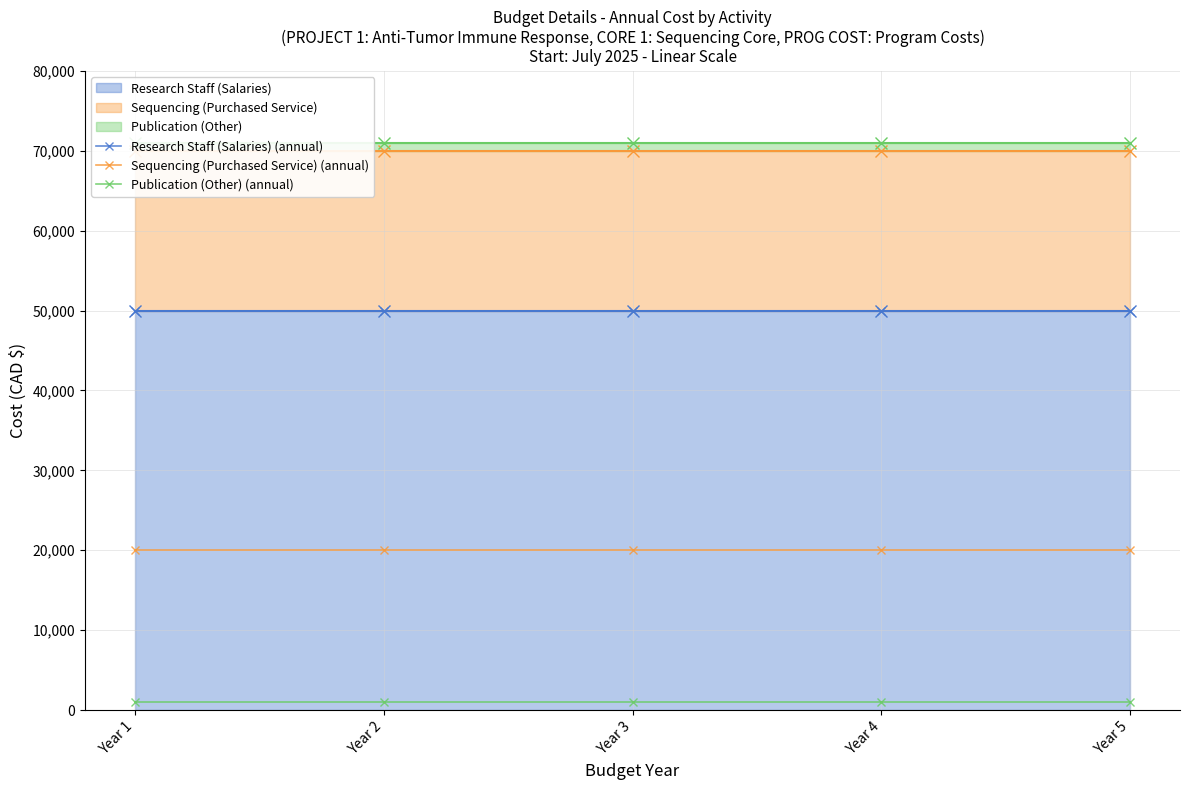

Which series has the widest spread of values?

Research Staff (Salaries) (annual)